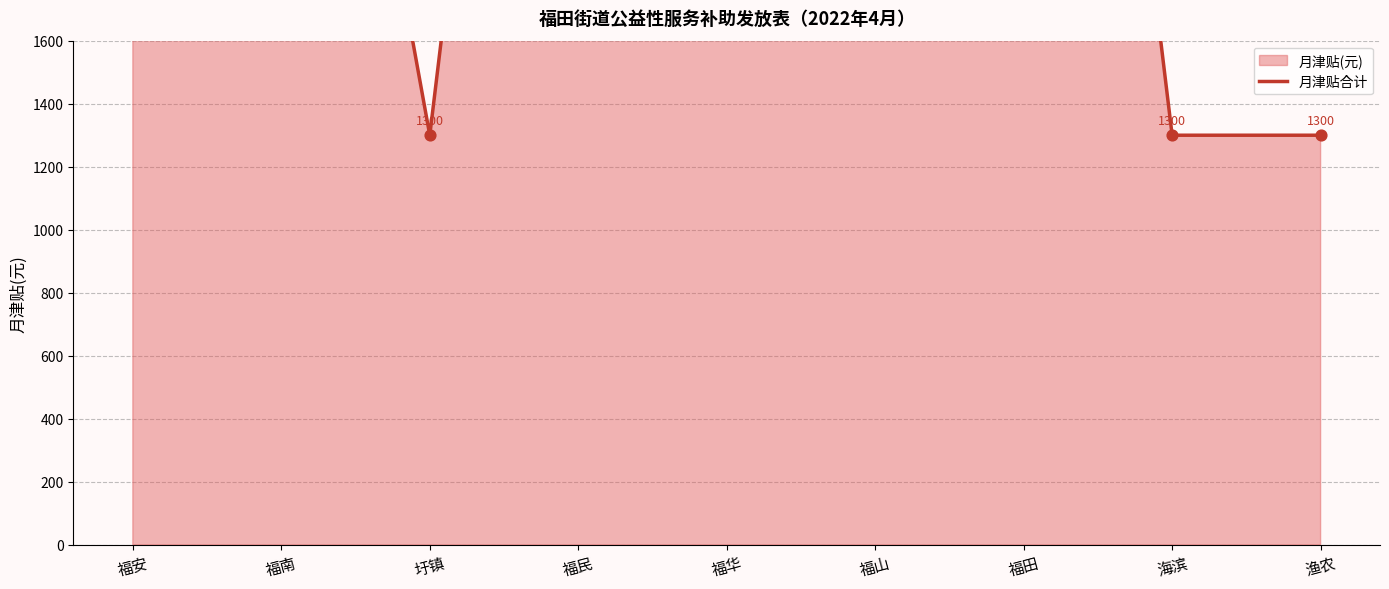

What is the change in value from 福安 to 福民?

+1300